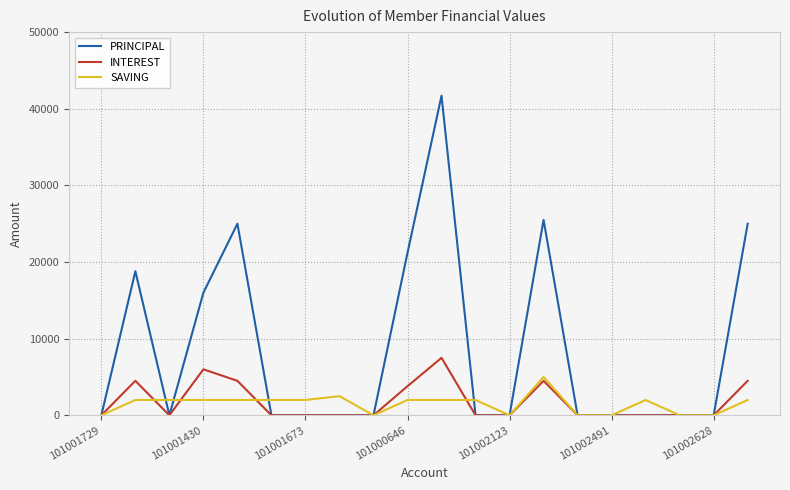

How many categories are shown in the chart?

20